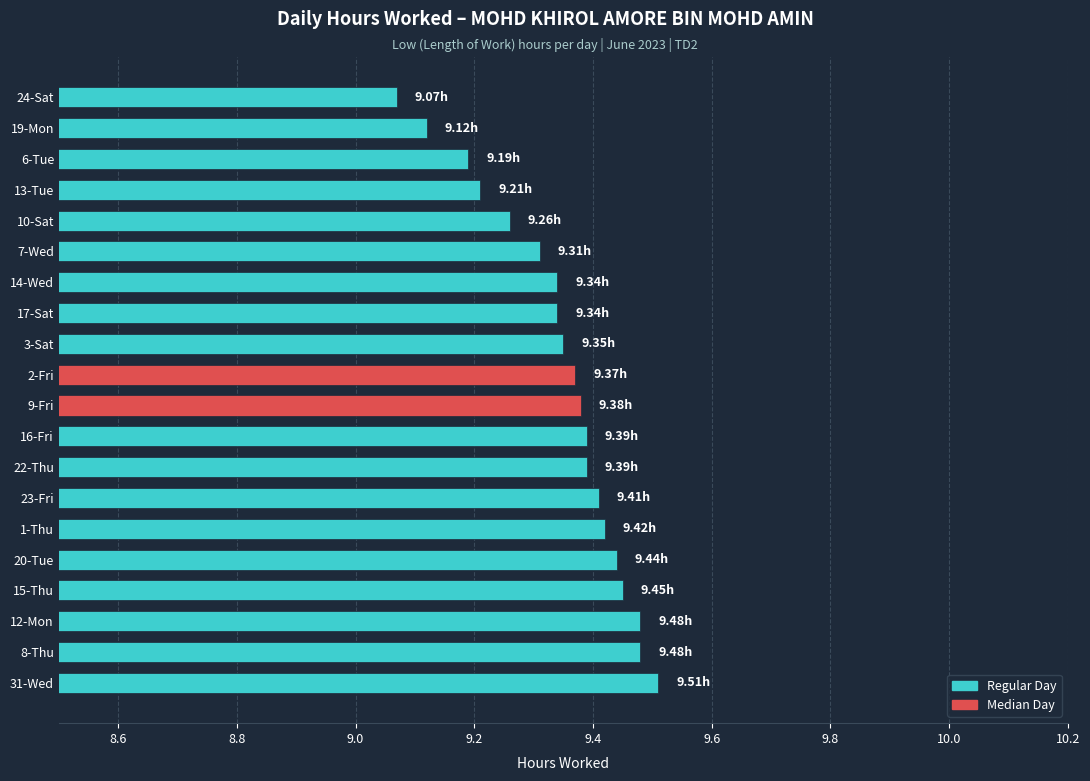

Does the chart contain any negative values?

No